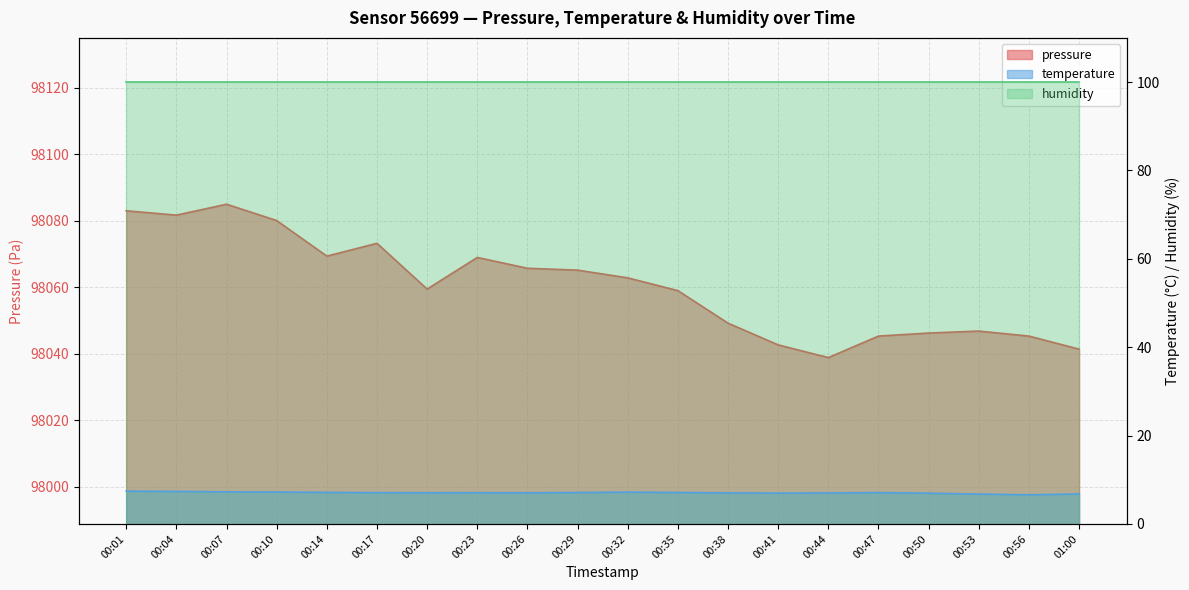

Is it true that pressure equals 98073.2 at 00:17?

True